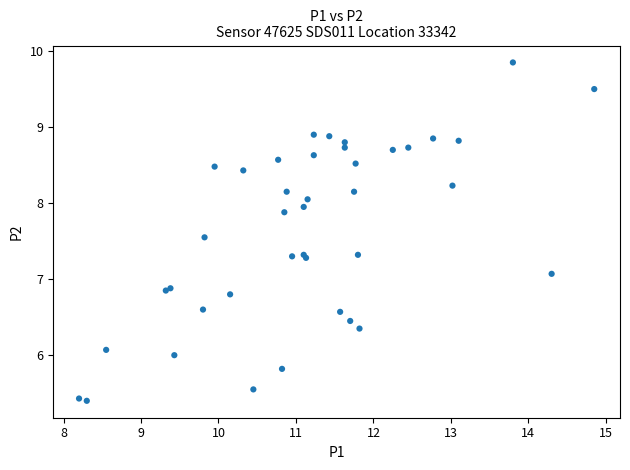

What Y value in the scatter plot is closest to 7?

7.1